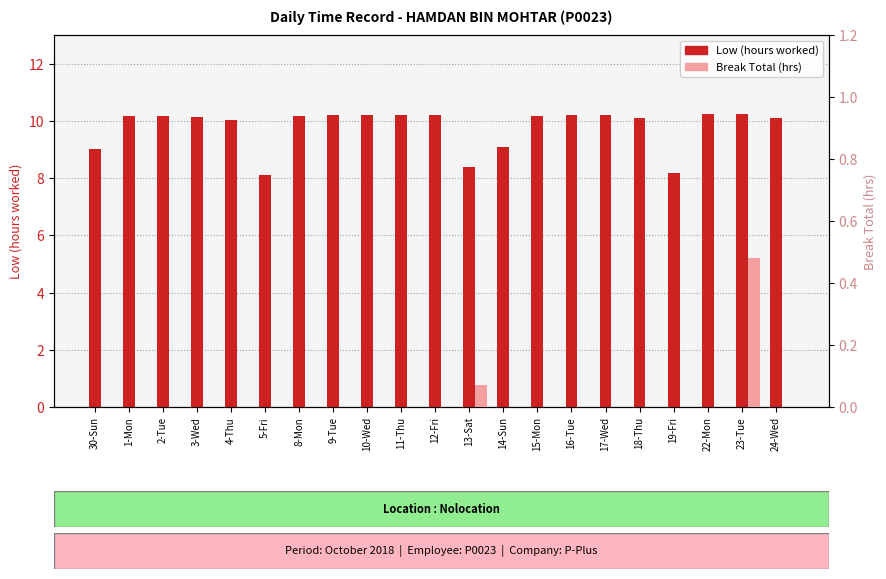

Which series changed the most between 5-Fri and 14-Sun?

Low (hours)